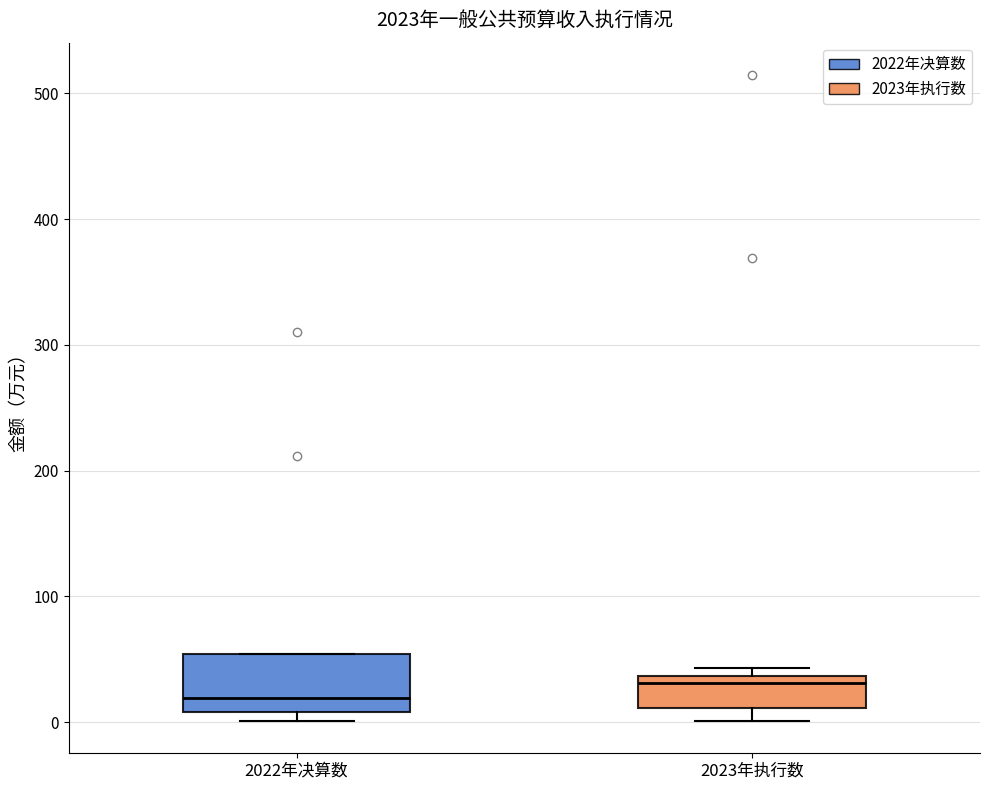

Which box has the highest median line?

2023年执行数